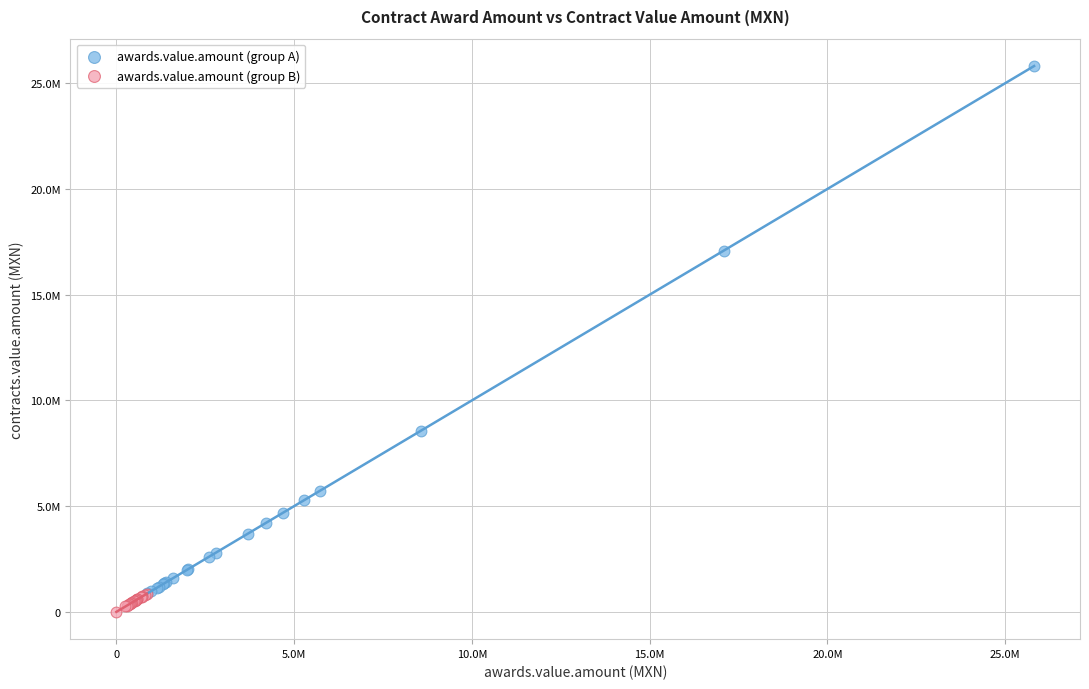

Which series reaches the minimum Y coordinate?

awards.value.amount (group B)